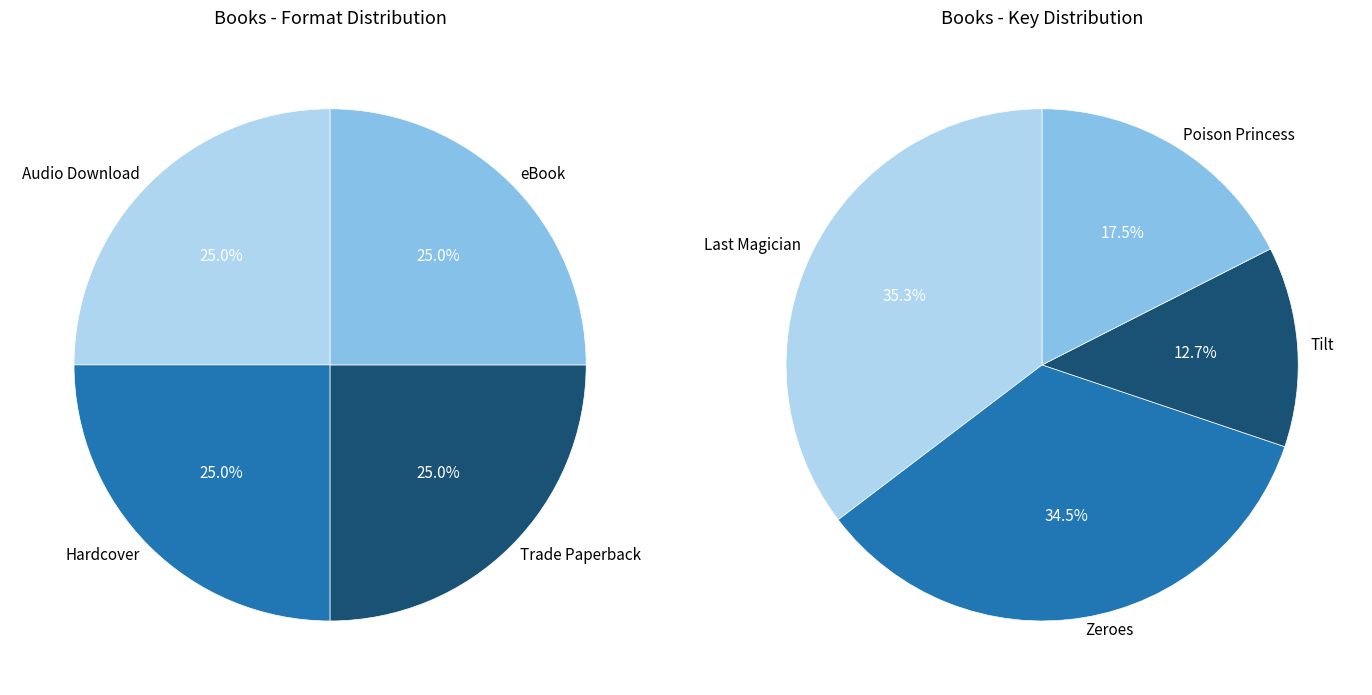

To the nearest percent, what is the difference between the largest and smallest slice percentages?

23%